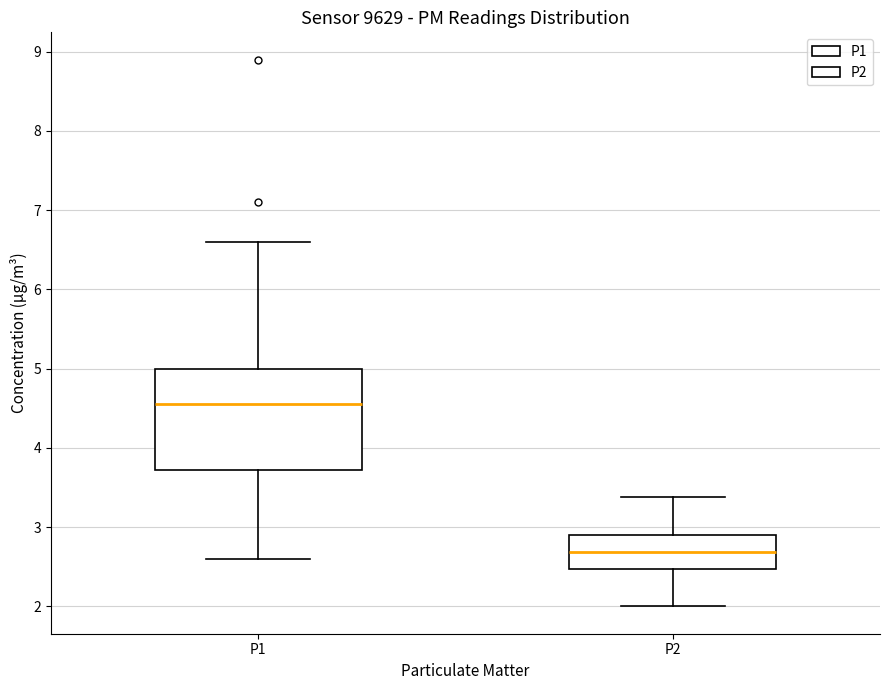

Which box is the tallest, from its lower edge to its upper edge?

P1